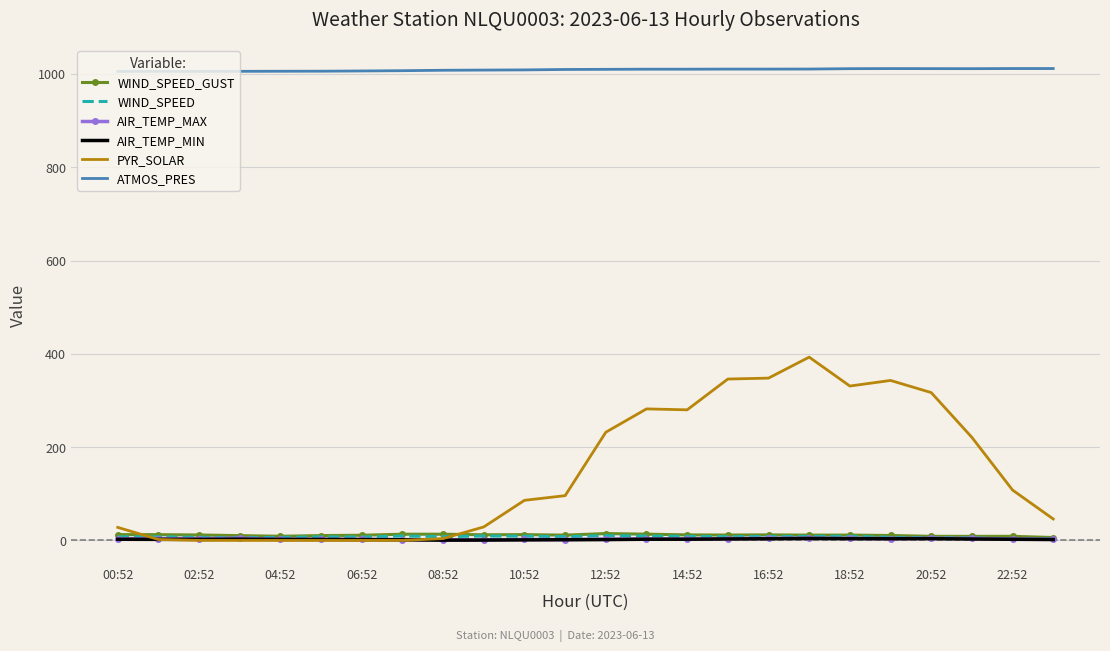

What are all the series names shown in the legend?

WIND_SPEED_GUST, WIND_SPEED, AIR_TEMP_MAX, AIR_TEMP_MIN, PYR_SOLAR, ATMOS_PRES